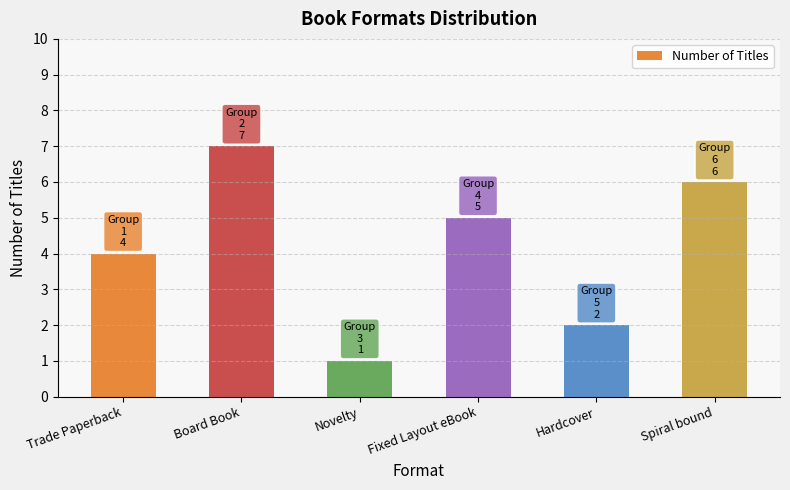

How many data points are less than 5?

3